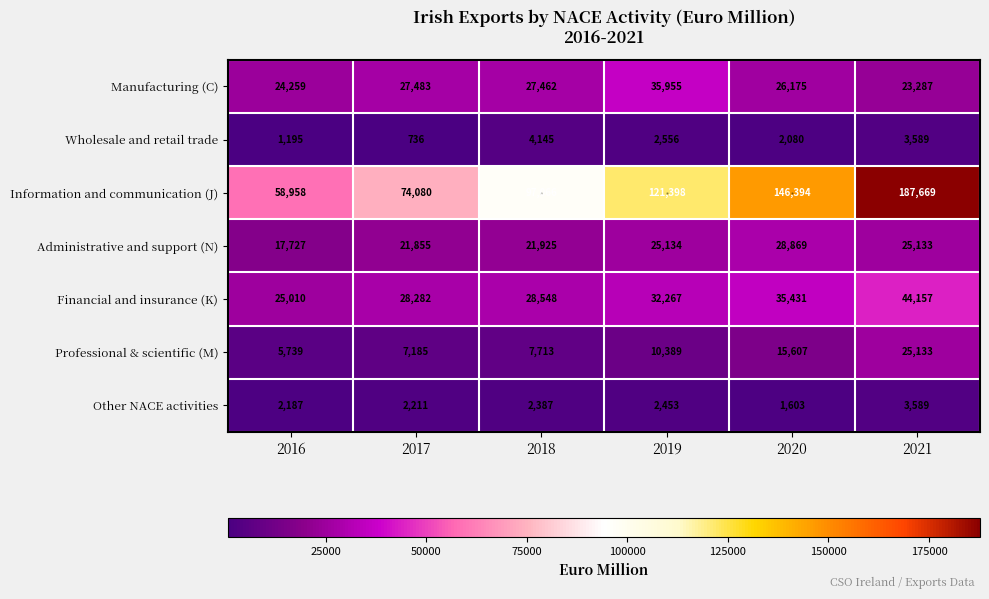

What is the sum of all Professional & scientific (M) values?

71766